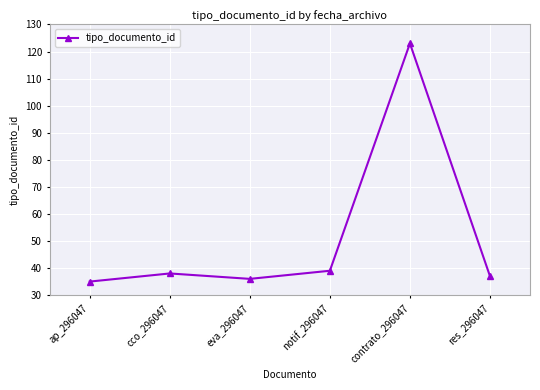

List the labels in order of value, largest first.

contrato_296047, notif_296047, cco_296047, res_296047, eva_296047, ap_296047